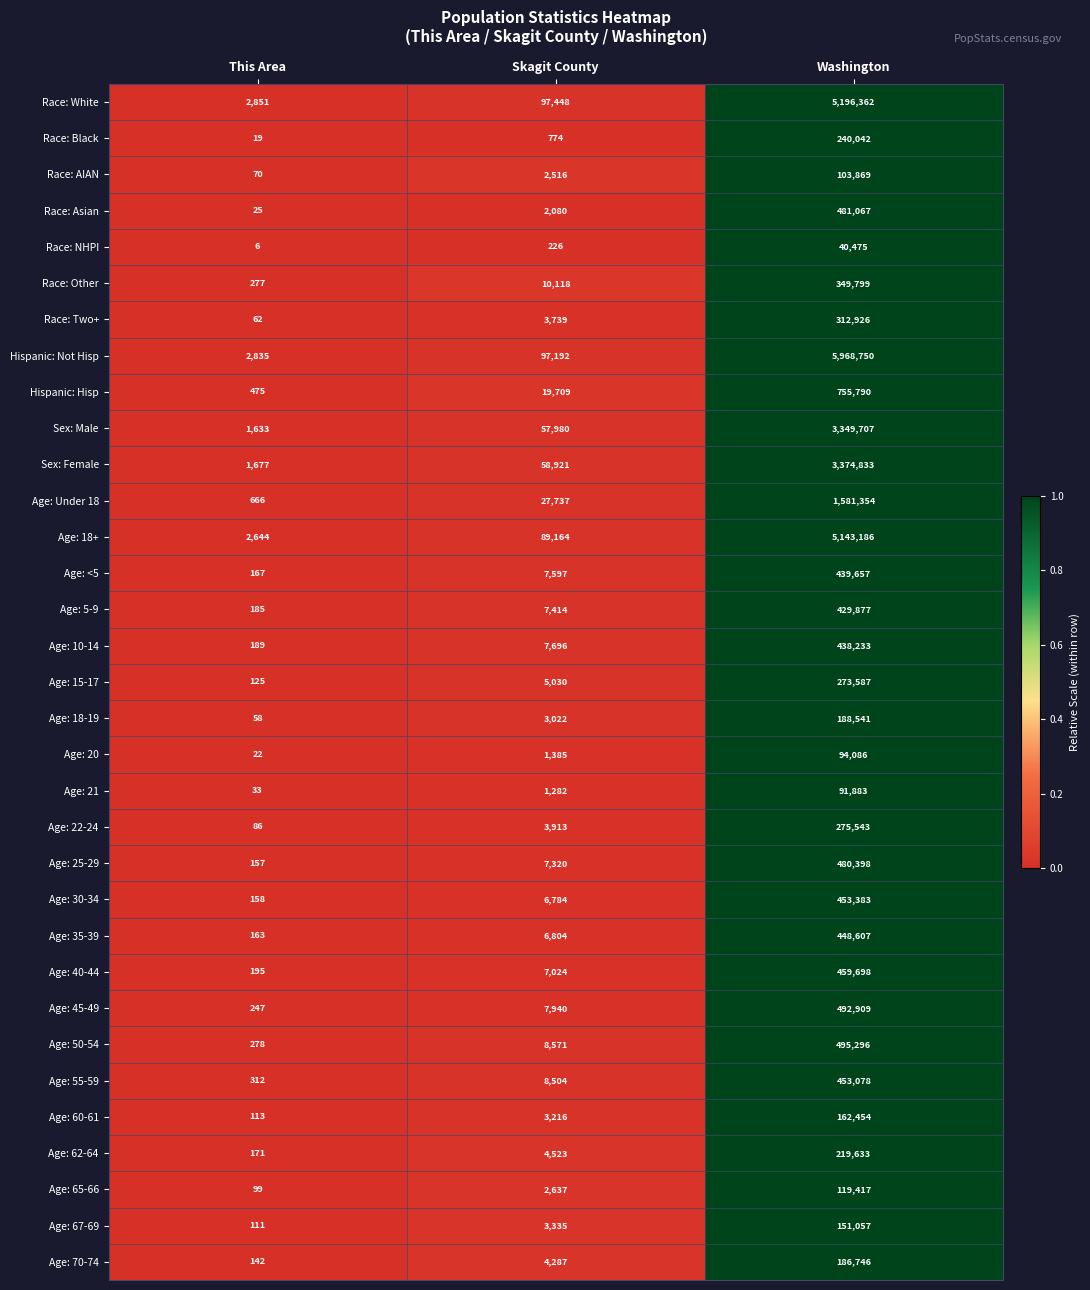

Count the number of data series in this chart.

33